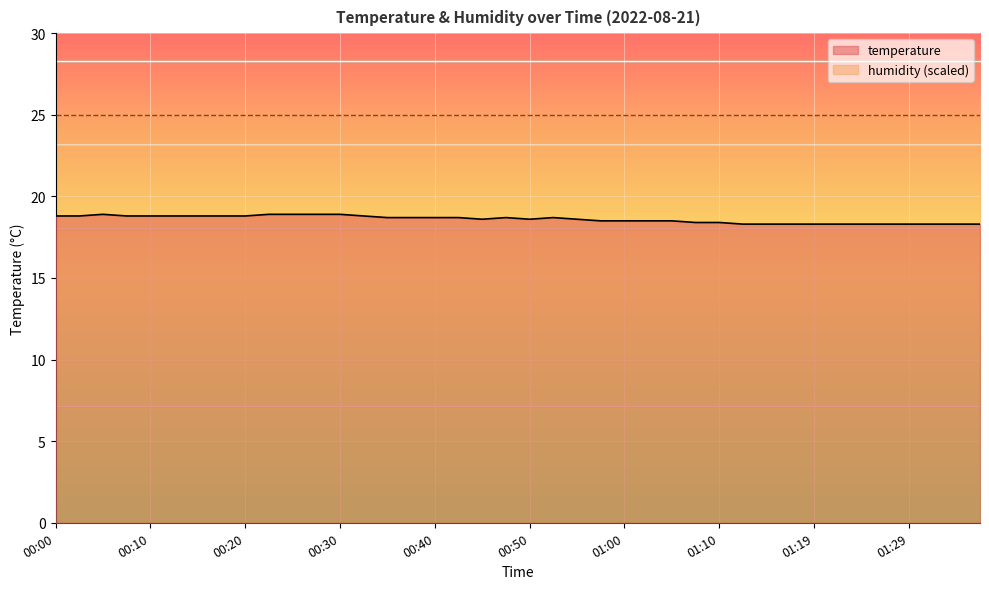

At which category does the chart reach its peak across all series?

00:05